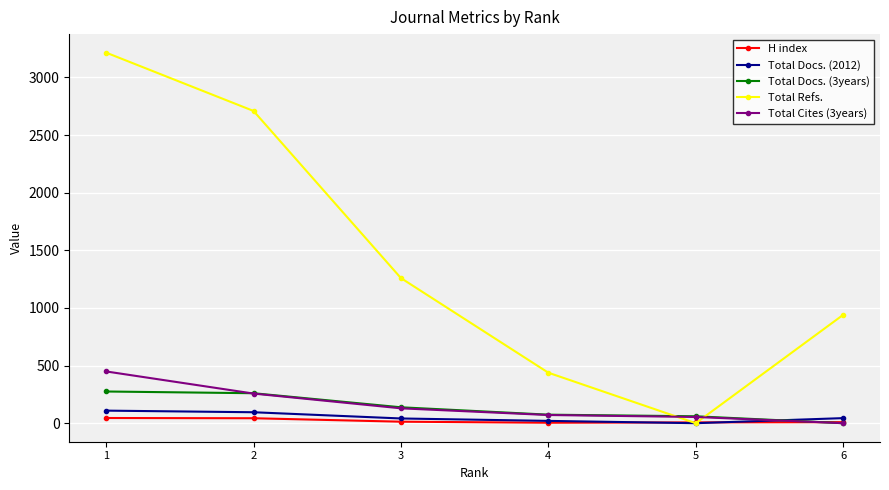

At how many categories does at least one series exceed 1652?

2